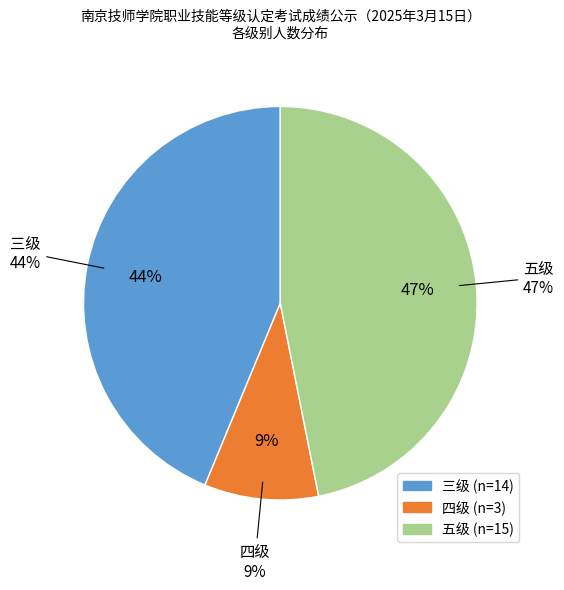

To the nearest percent, what is the combined percentage of 四级 and 三级?

53%